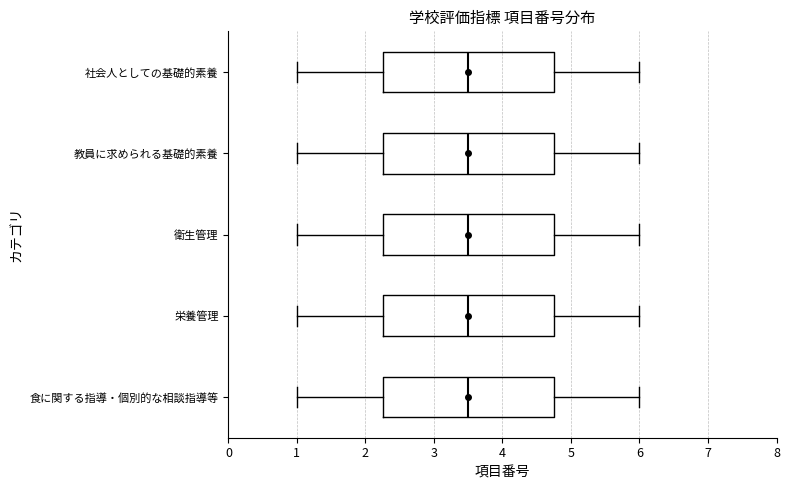

Where does the left whisker of the box for 食に関する指導・個別的な相談指導等 end on the x-axis? The values are not printed on the chart, so give them approximately, as read against the axis.

1.0